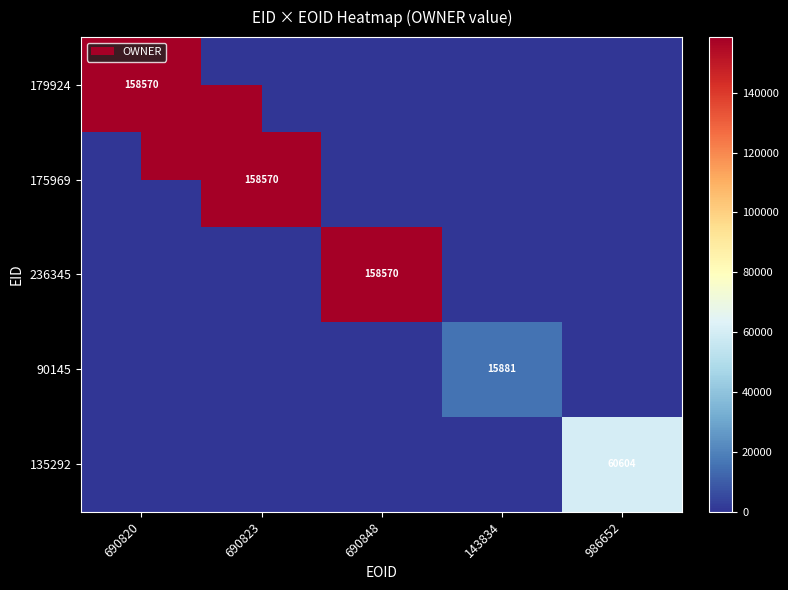

At how many categories does at least one series exceed 7835?

5